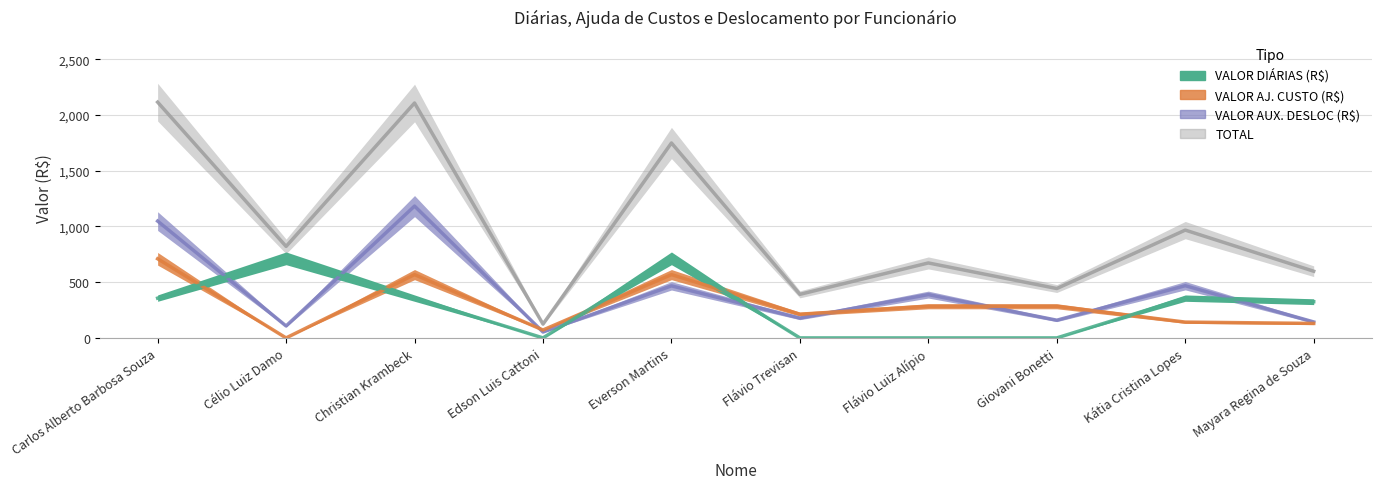

At which label does VALOR DIÁRIAS (R$) reach its peak?

Célio Luiz Damo